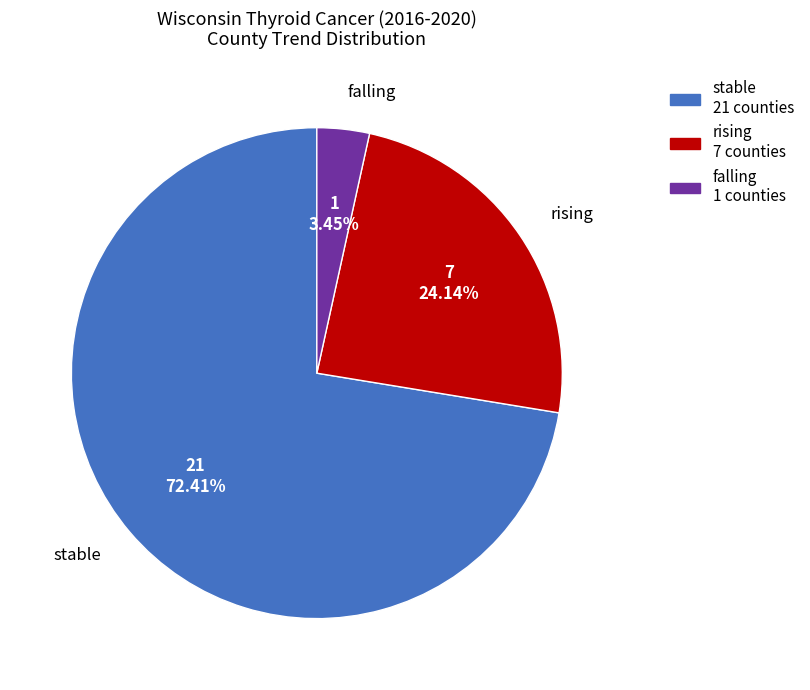

Which category accounts for the majority?

stable